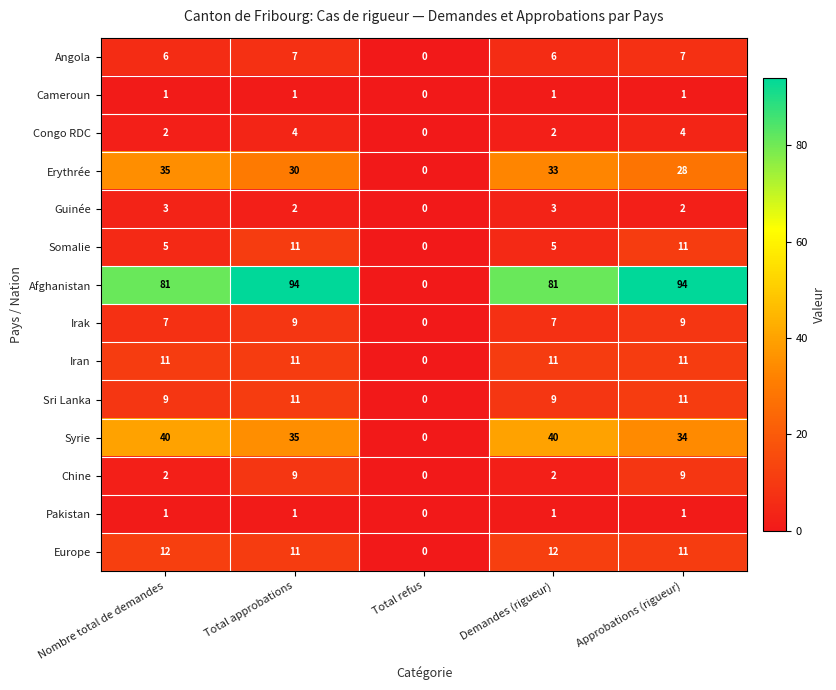

The value of Chine at Total refus is 0. True or false?

True